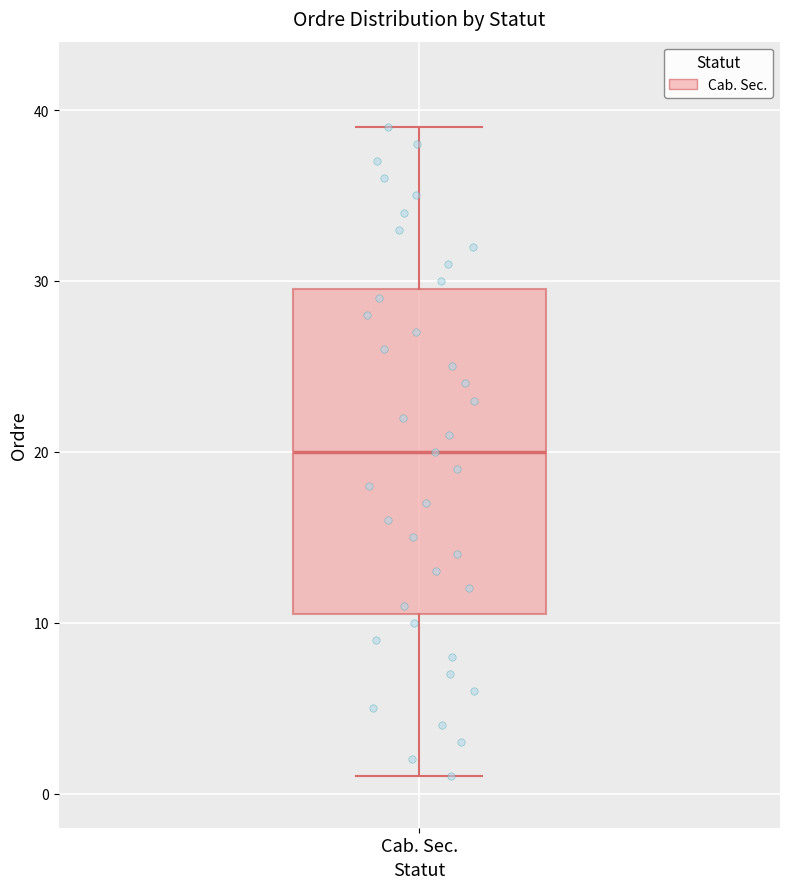

Transcribe this box plot: give where the median line is, the range the box spans, and where the two whiskers end, as read against the y-axis. The values are not printed on the chart, so give them approximately, as read against the axis.

median 20, box 11 to 30, whiskers 1 to 39